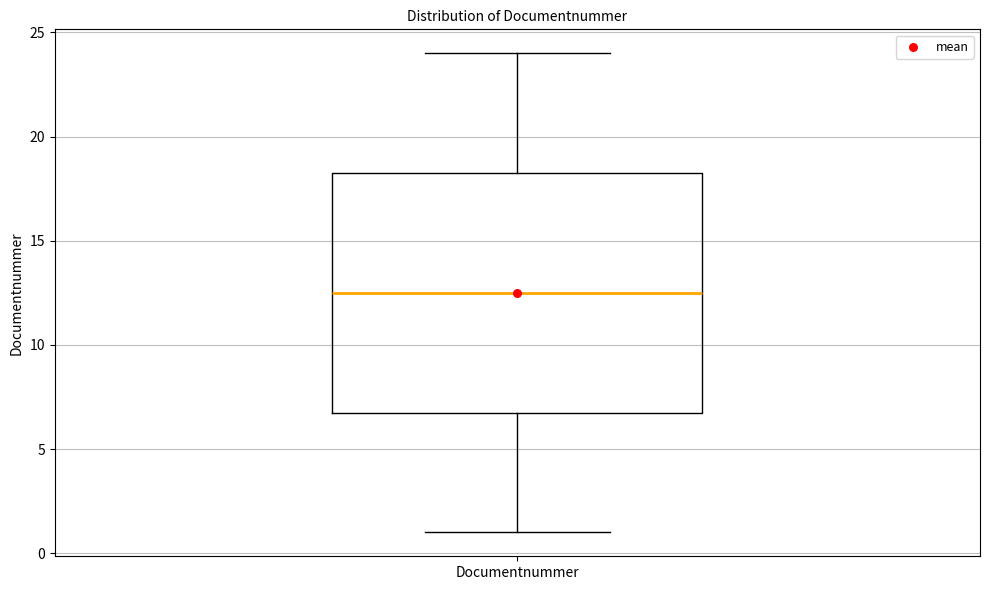

Read this box plot against the y-axis: the position of the median line, the range covered by the box, and the ends of both whiskers. The values are not printed on the chart, so give them approximately, as read against the axis.

median 12.5, box 7.0 to 18.5, whiskers 1.0 to 24.0